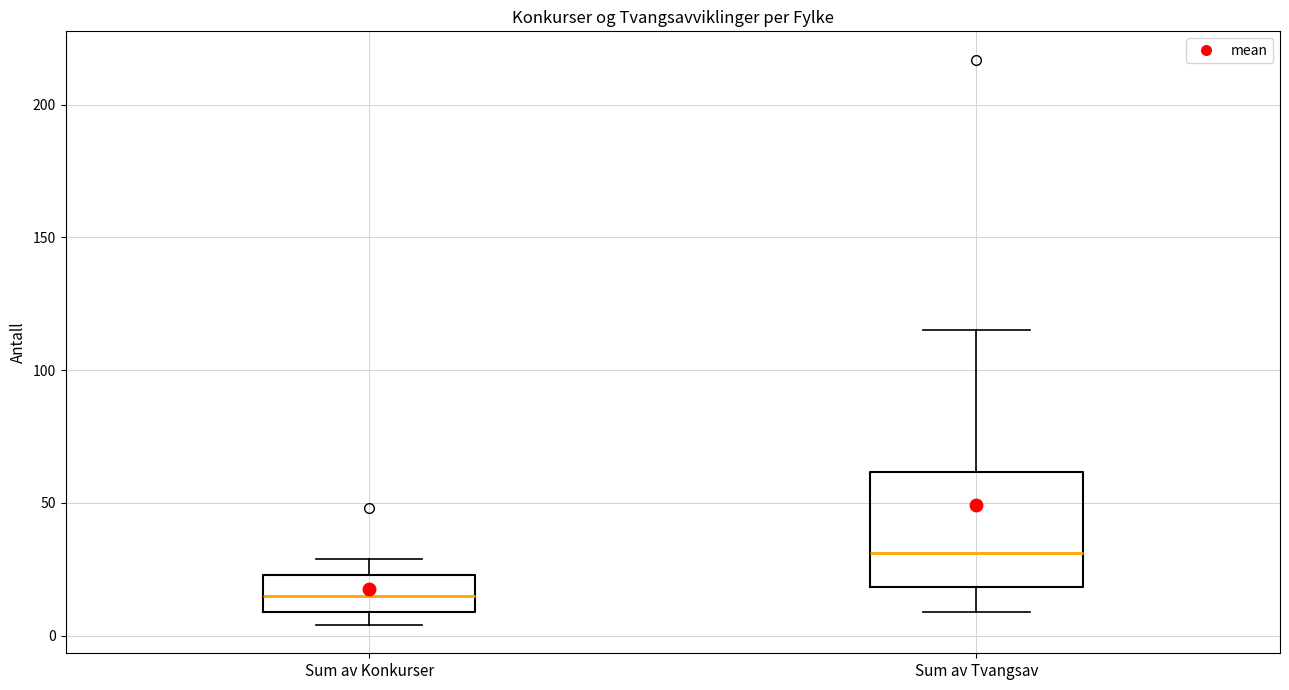

Reading left to right, read every box against the y-axis: the position of its median line, the range the box covers, and the ends of its whiskers. The values are not printed on the chart, so give them approximately, as read against the axis.

Sum av Konkurser: median 15, box 10 to 25, whiskers 5 to 30
Sum av Tvangsav: median 30, box 20 to 60, whiskers 10 to 115